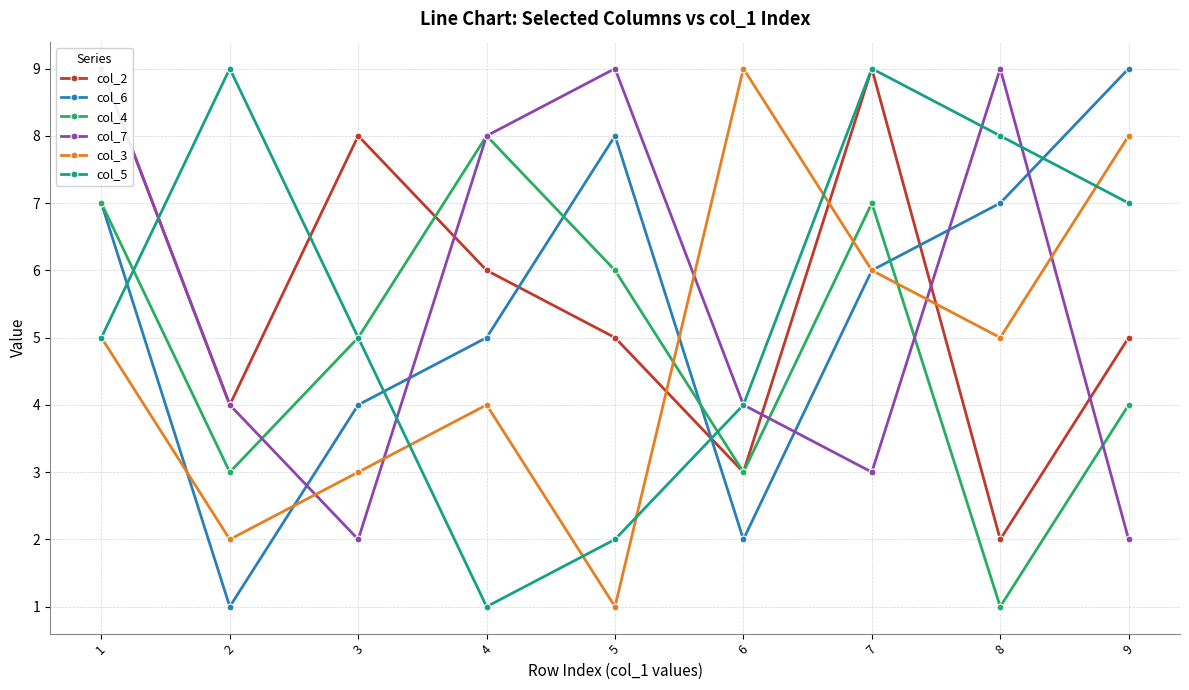

What is the average value of the col_4 series?

5